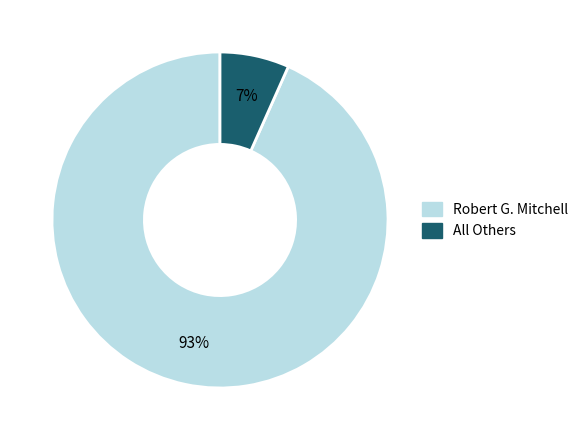

Do Robert G. Mitchell and All Others together represent more than half of the pie?

Yes